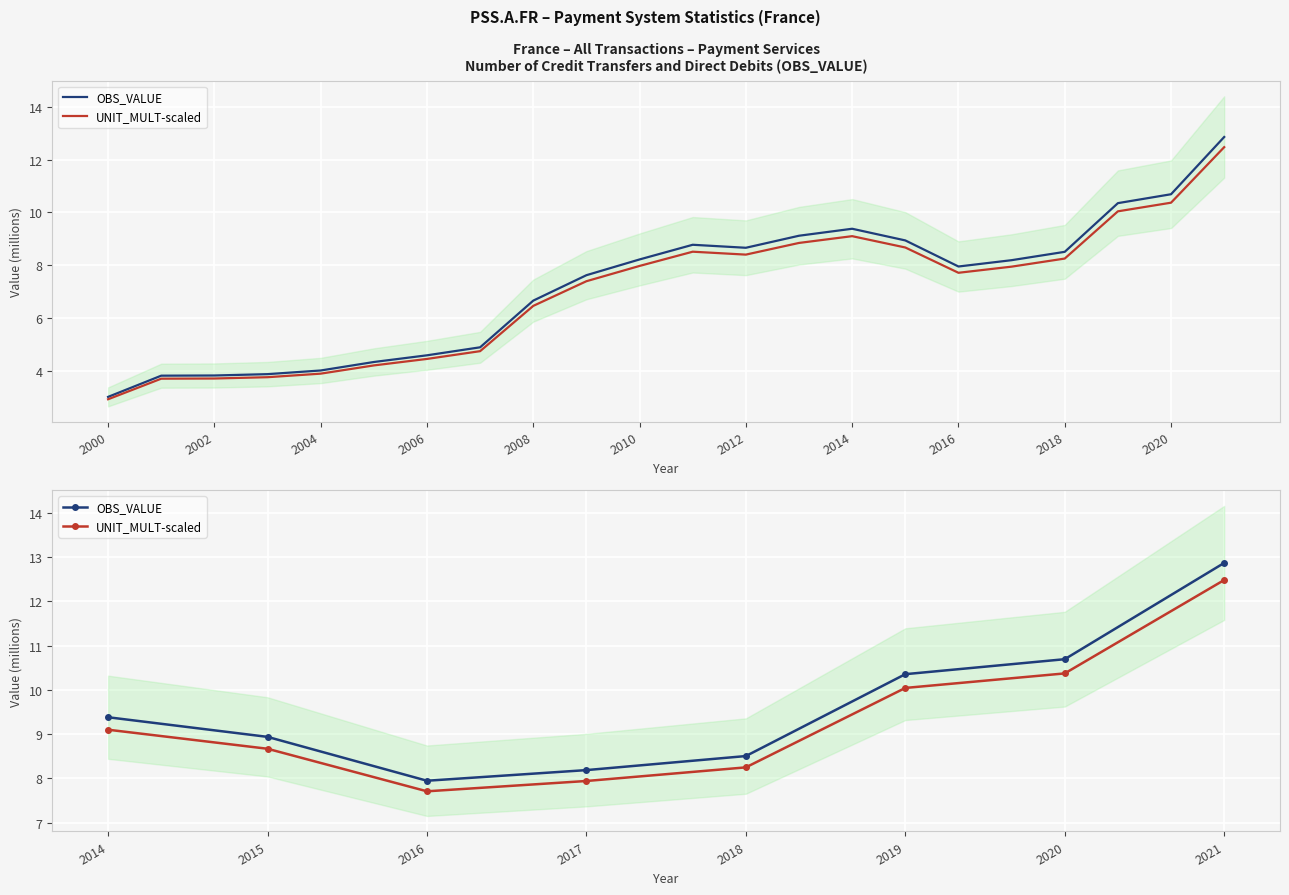

What is the sum of all OBS_VALUE values?

76.9